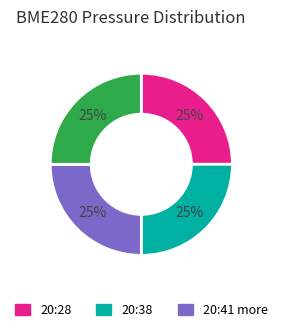

To the nearest percent, what is the average slice percentage?

25%